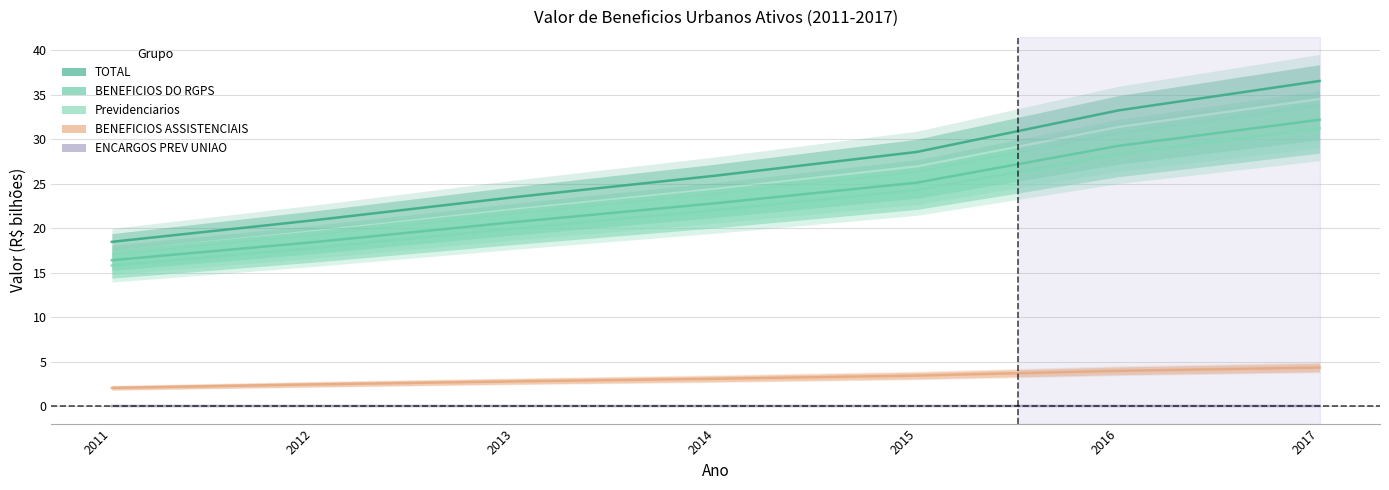

Reading right to left, list all the values displayed in this chart.

TOTAL: 2017=36.6	2016=33.2	2015=28.6	2014=25.9	2013=23.5	2012=20.9	2011=18.5
BENEFICIOS DO RGPS: 2017=32.2	2016=29.3	2015=25.1	2014=22.8	2013=20.7	2012=18.4	2011=16.4
Previdenciarios: 2017=31.3	2016=28.3	2015=24.3	2014=22.0	2013=20.0	2012=17.8	2011=15.8
BENEFICIOS ASSISTENCIAIS: 2017=4.3	2016=4.0	2015=3.4	2014=3.1	2013=2.8	2012=2.4	2011=2.1
ENCARGOS PREV UNIAO: 2017=0.0	2016=0.0	2015=0.0	2014=0.0	2013=0.0	2012=0.0	2011=0.0